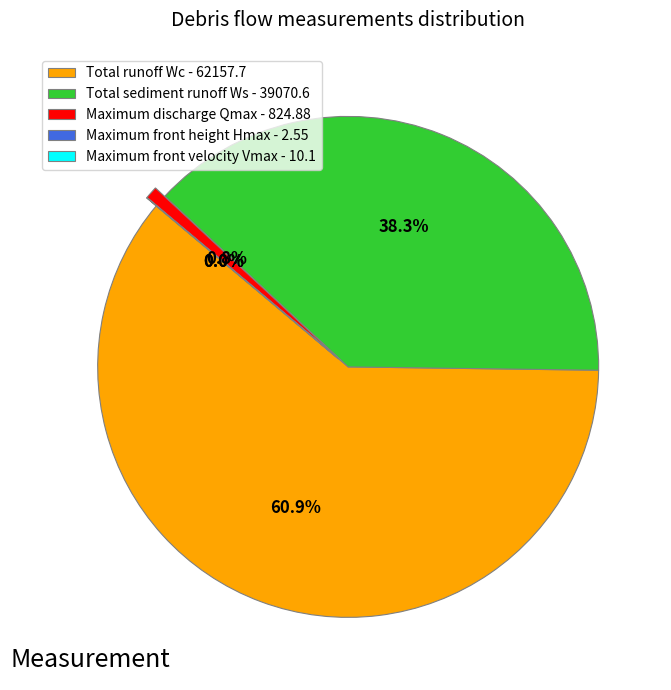

Approximately how many times larger is the value at Total sediment runoff Ws - 39070.6 compared to Total runoff Wc - 62157.7?

0.6